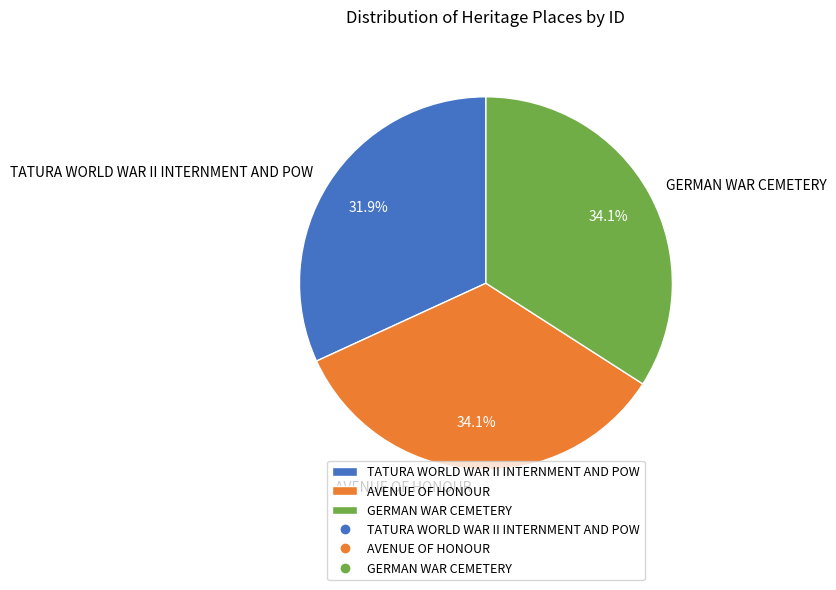

Is there a majority slice in this chart?

No